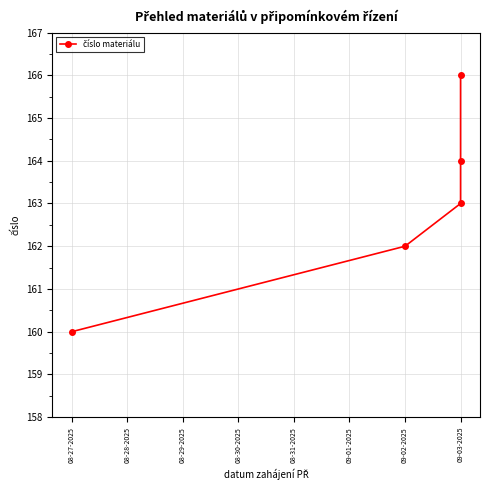

The value at 08-31-2025 is 83. True or false?

False